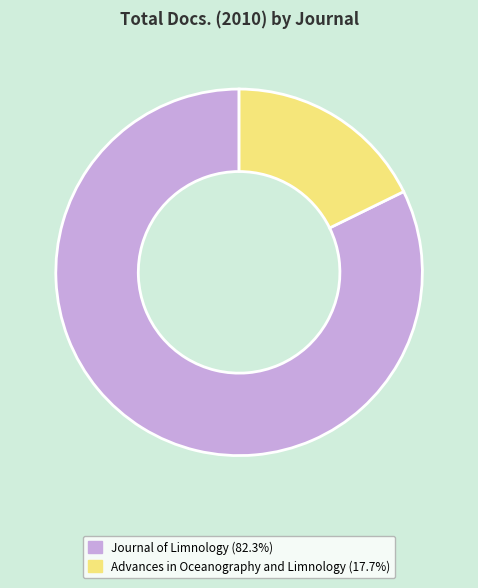

Which category has the biggest portion of the pie?

Journal of Limnology